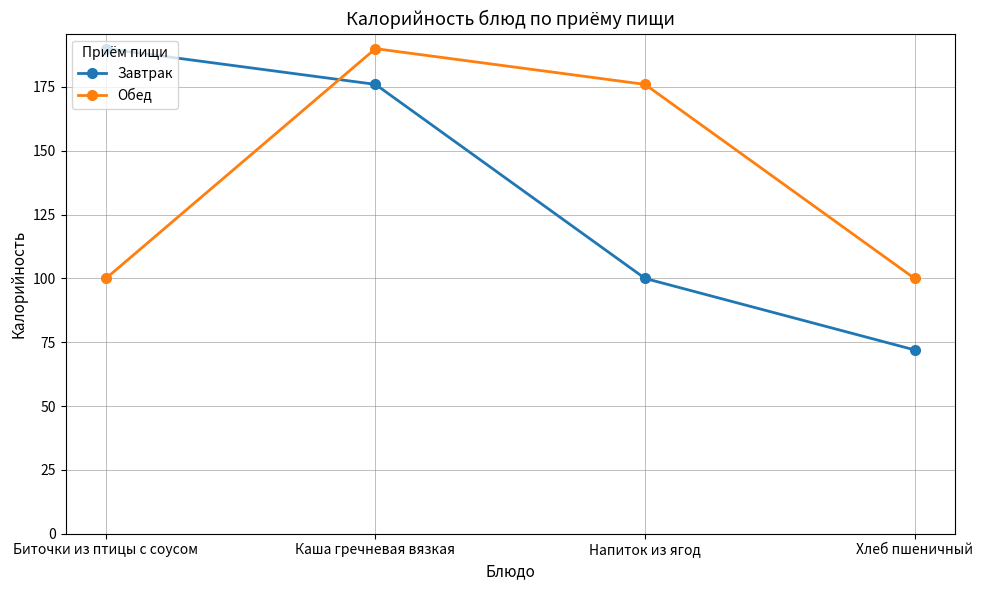

What is the label of the 4th point from the right?

Биточки из птицы с соусом